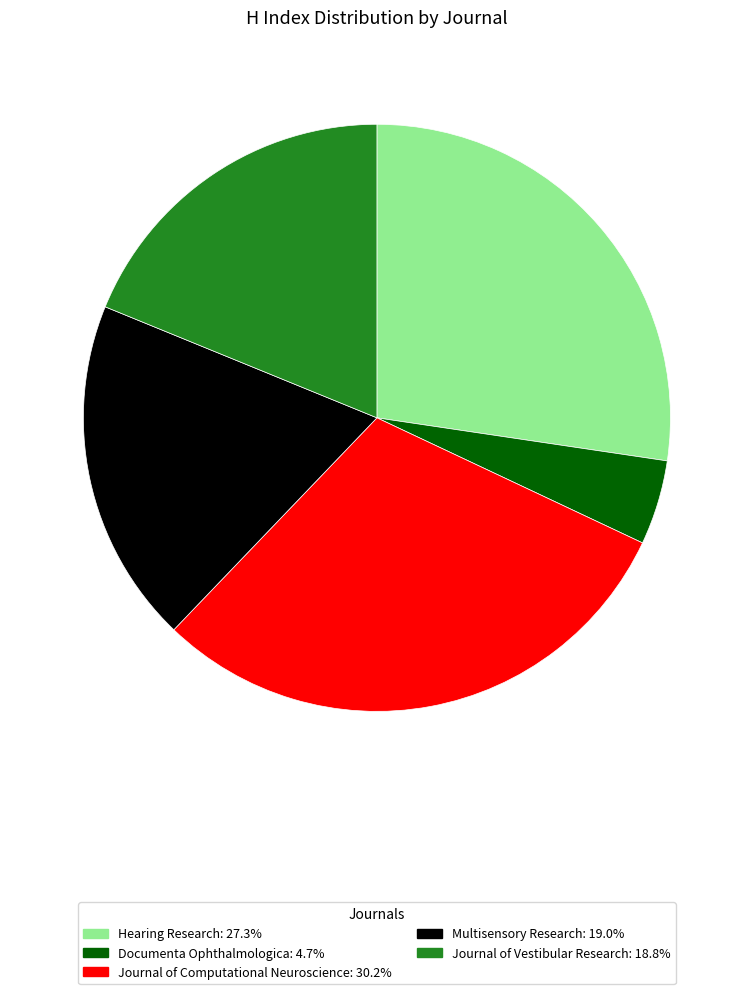

Is there any slice that represents more than half of the pie?

No